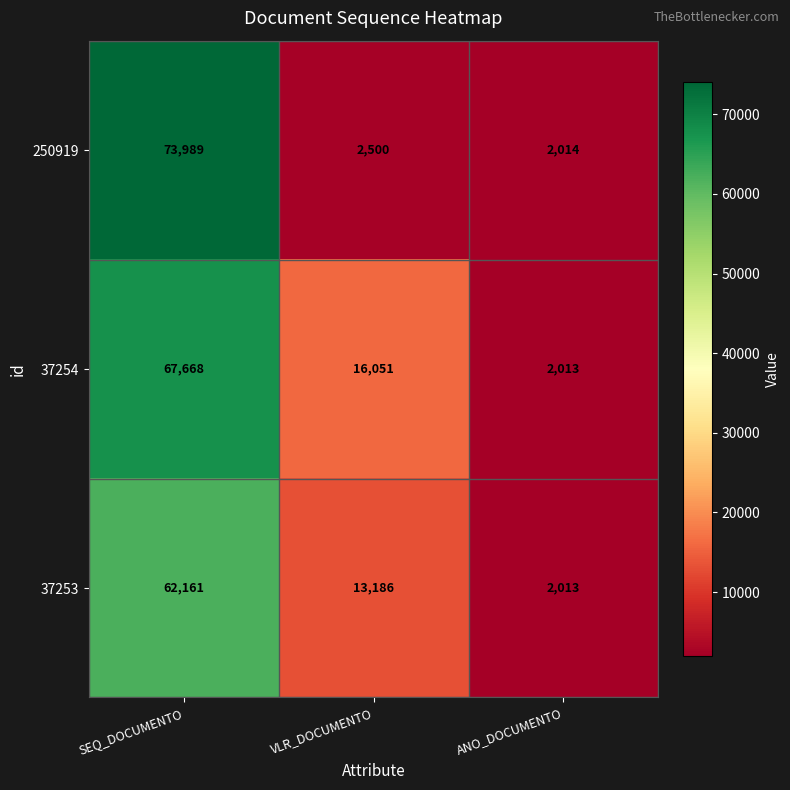

What is the average value of the 37254 series?

28577